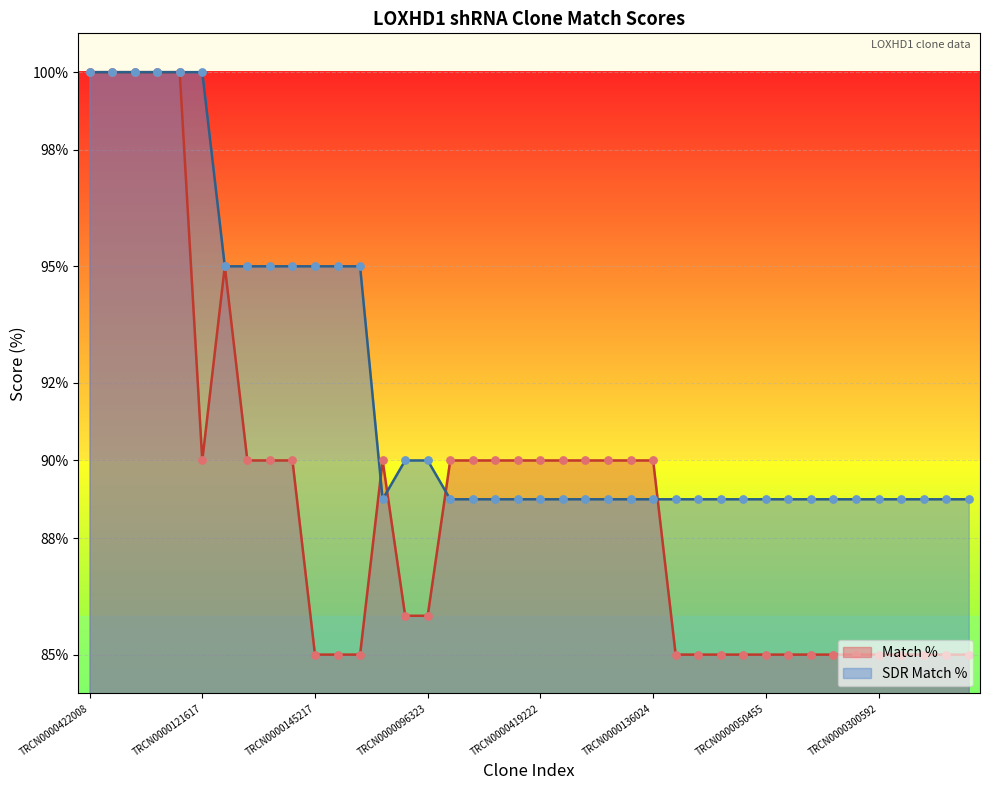

What is the total value across all series at TRCN0000145323?

180